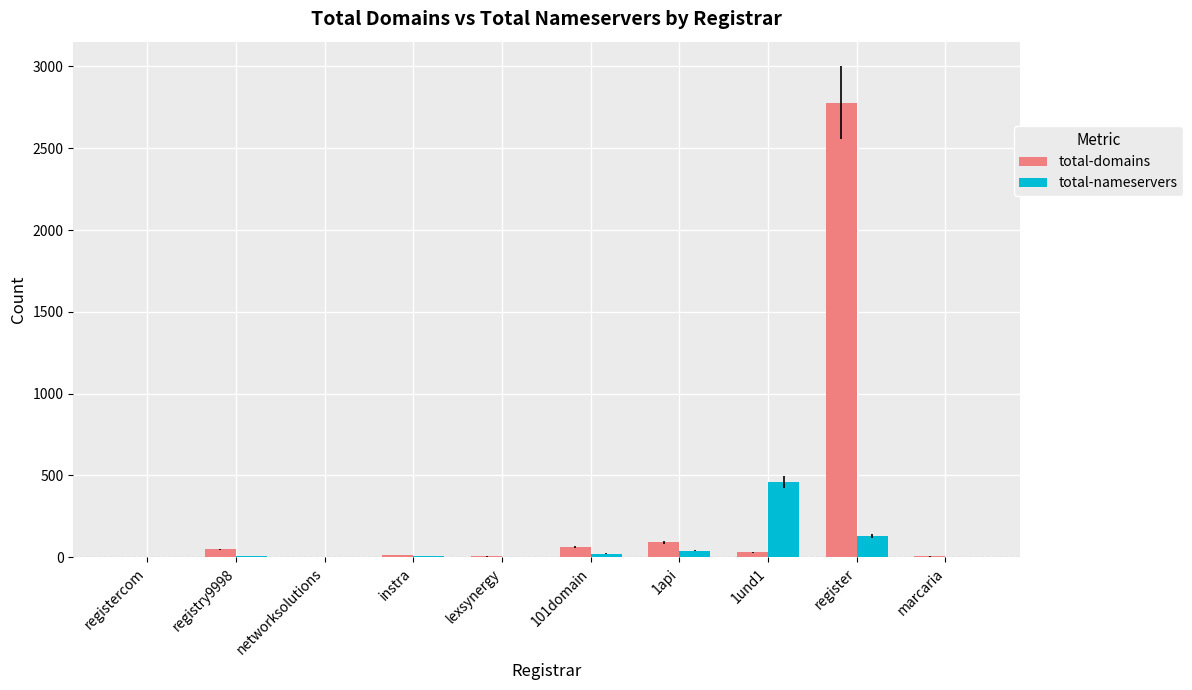

At which category is the sum across all series the highest?

register